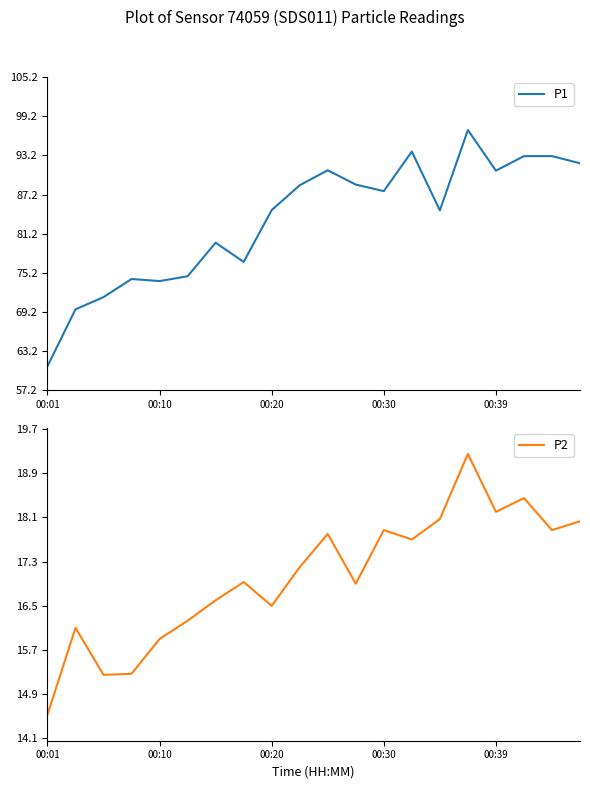

What is the minimum value for P1?

60.9